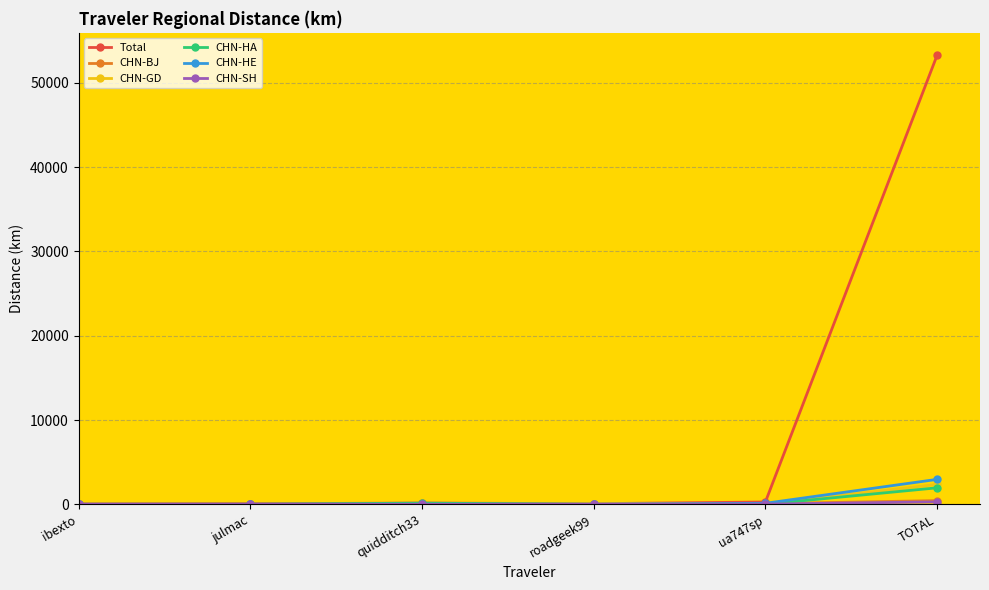

What is the maximum value for CHN-GD?

2365.3